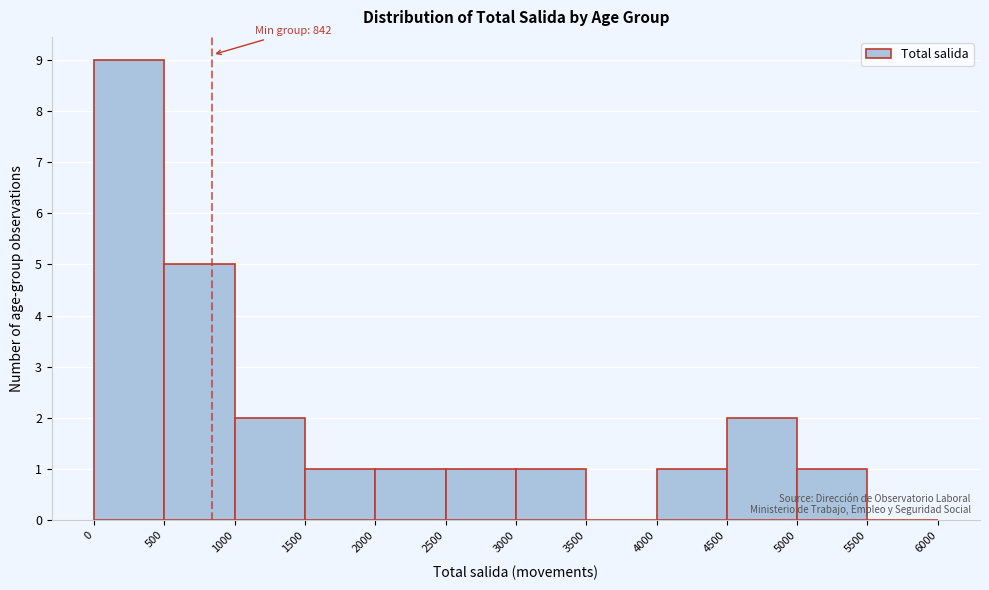

Over which range of the x-axis is the bar tallest?

0 to 500